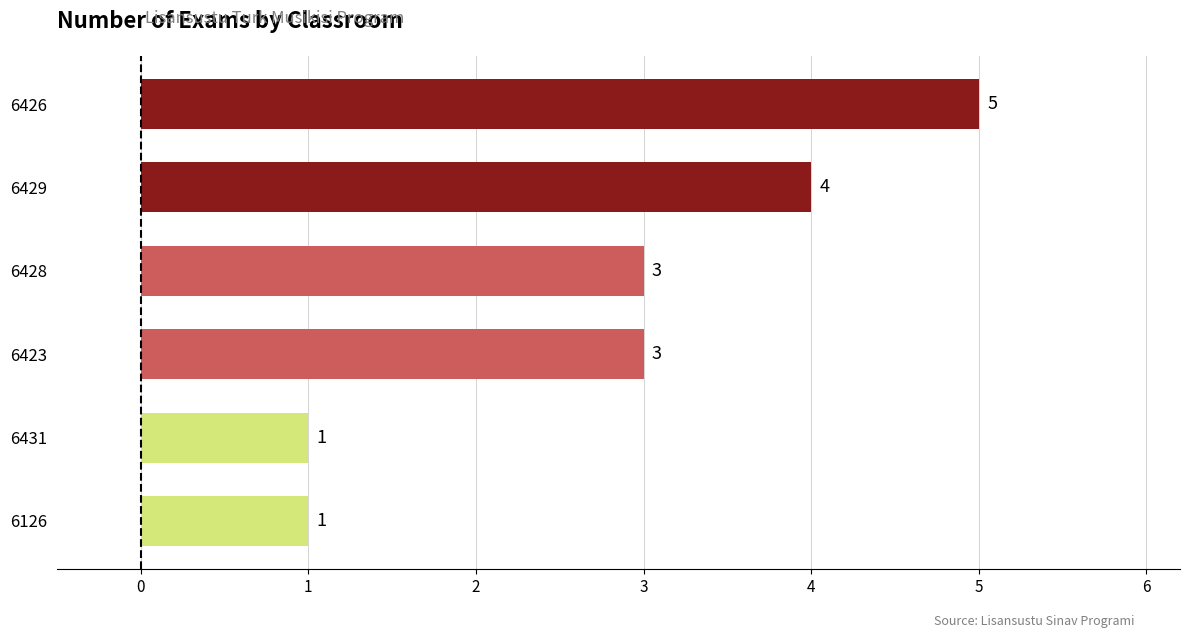

What is the ratio of the value at 6428 to the value at 6126?

3.0